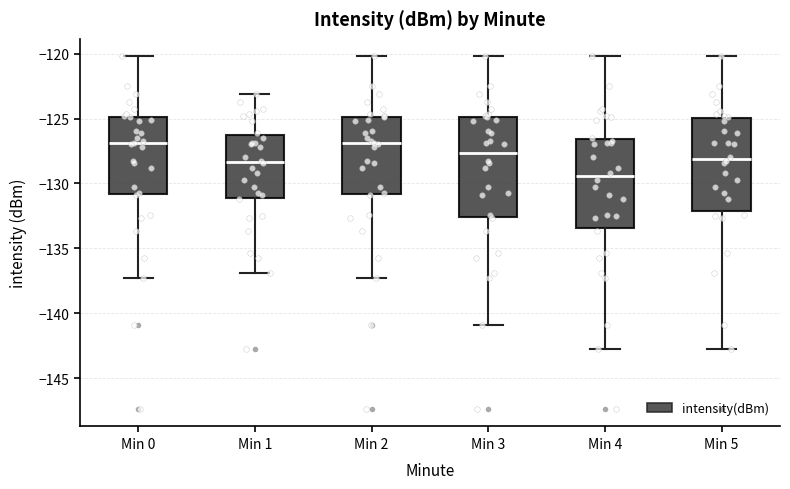

Where does the upper whisker of the box for Min 5 end on the y-axis? The values are not printed on the chart, so give them approximately, as read against the axis.

-120.0